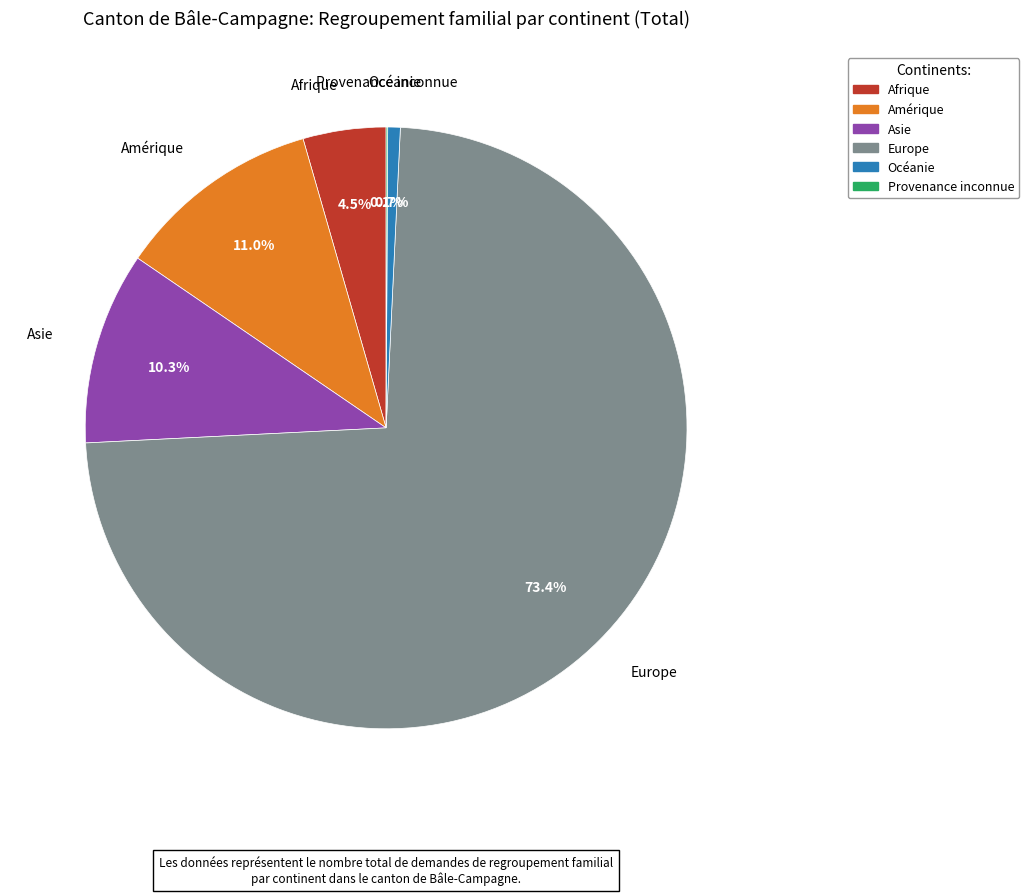

To the nearest percent, what is the difference between the largest and smallest slice percentages?

73%